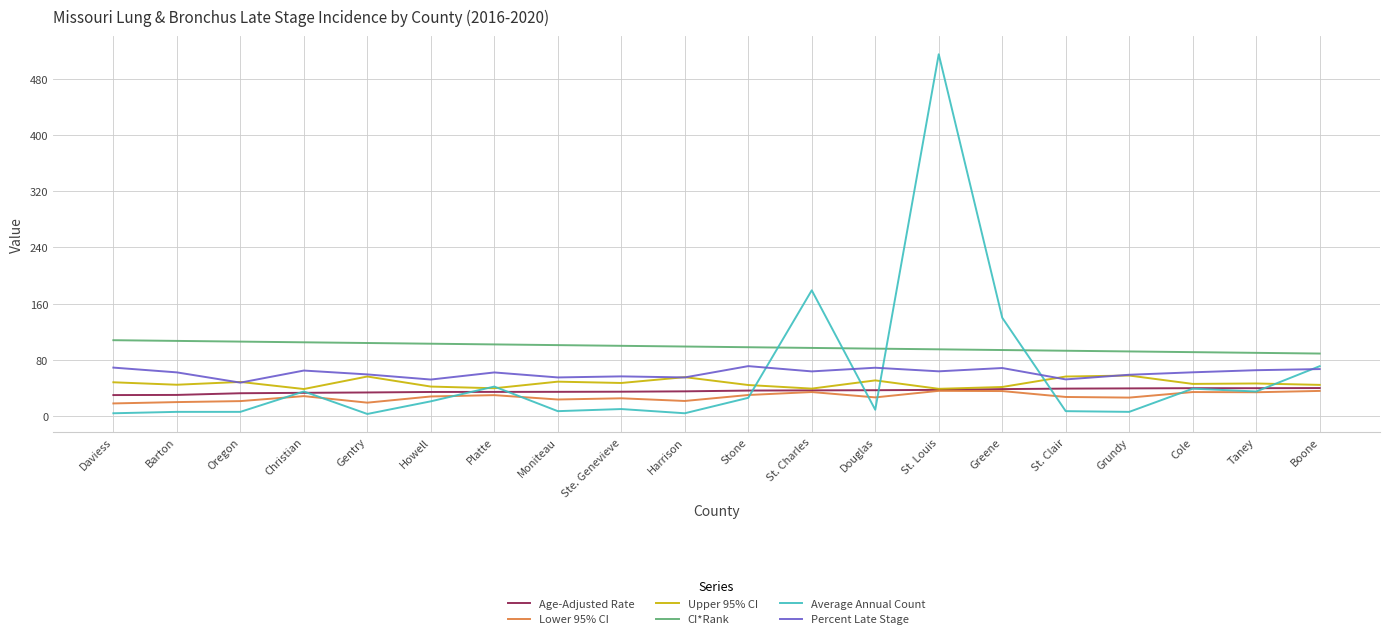

What is the minimum value shown in the chart?

3.0